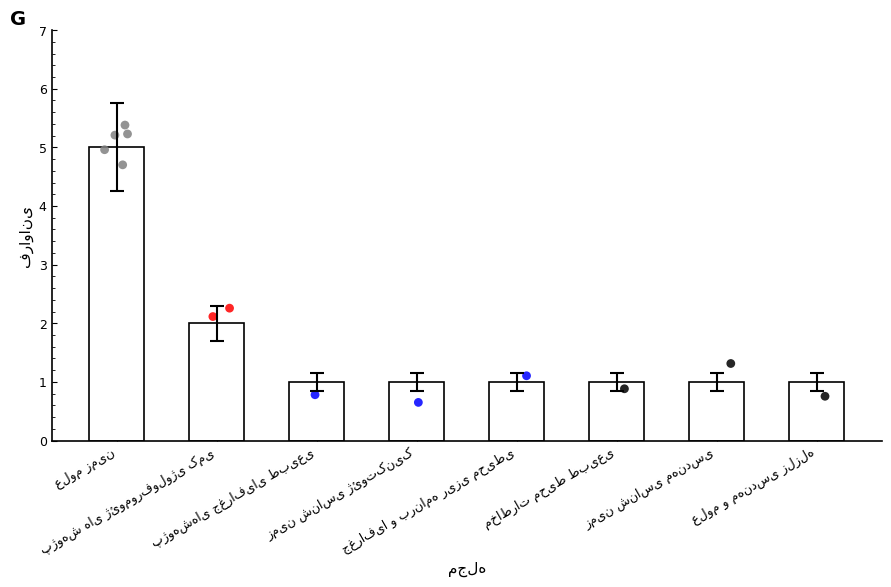

Between مخاطرات محیط طبیعی and جغرافیا و برنامه ریزی محیطی, which is larger?

مخاطرات محیط طبیعی